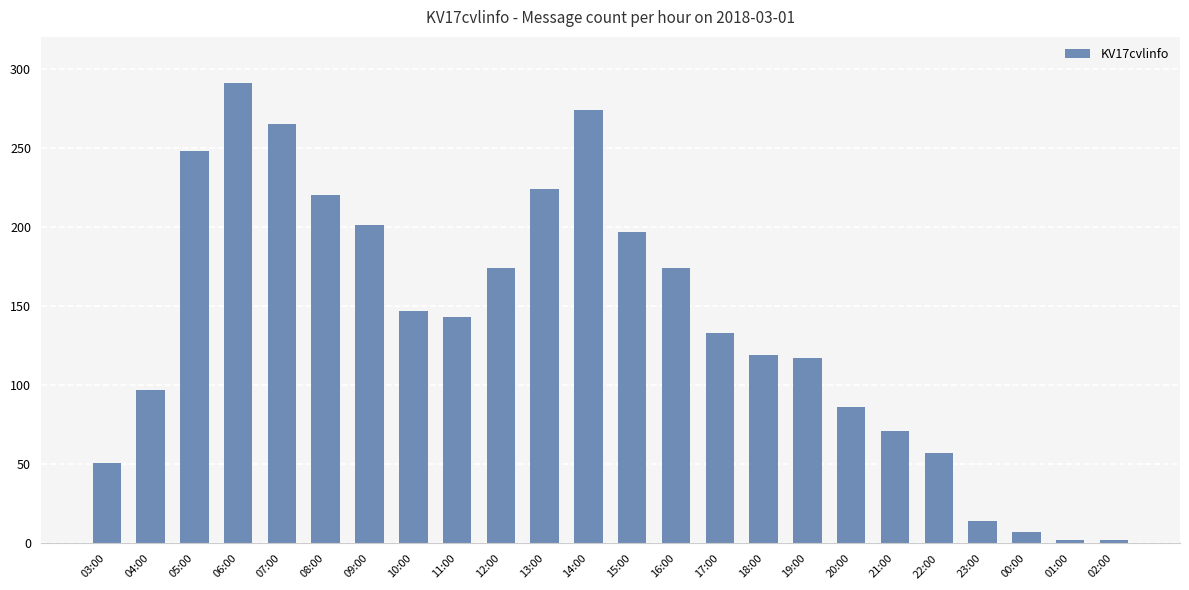

The chart shows a value of 147 at 10:00. True or false?

True